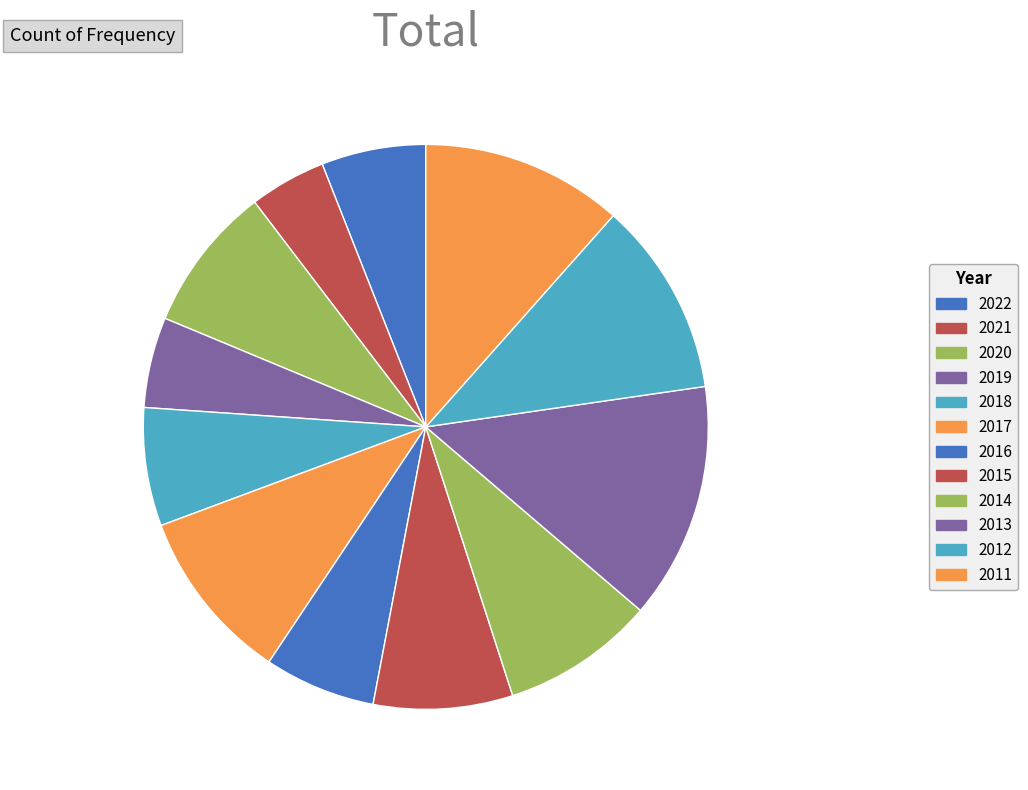

What is the change in value from 2016 to 2012?

+12